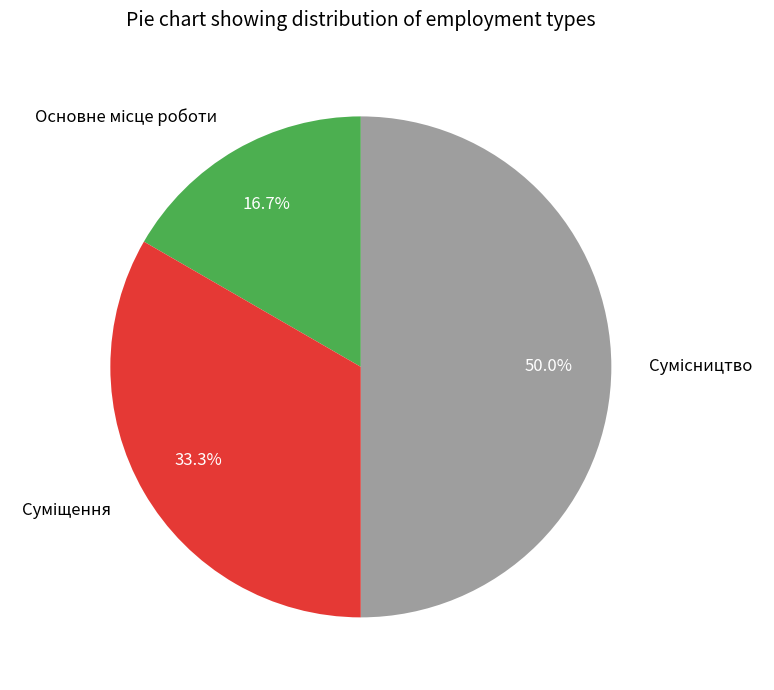

Count the number of slices in the pie.

3